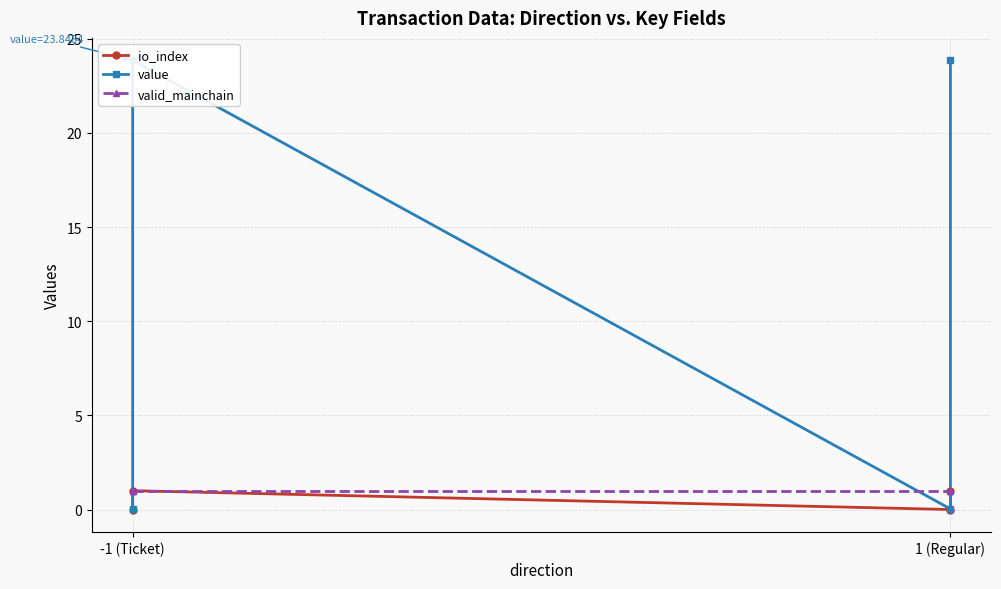

Is it true that value equals 23.8 at -1 (Ticket)?

True